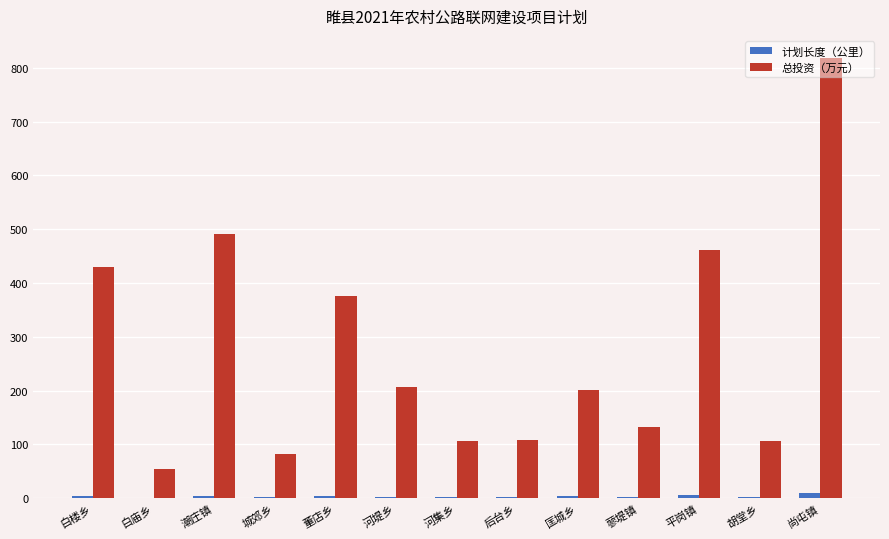

What value does the 总投资（万元） series have at 平岗镇?

461.7